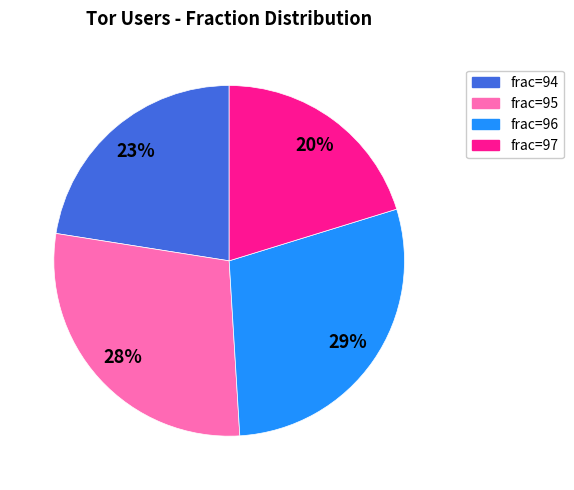

Does any single category account for the majority?

No